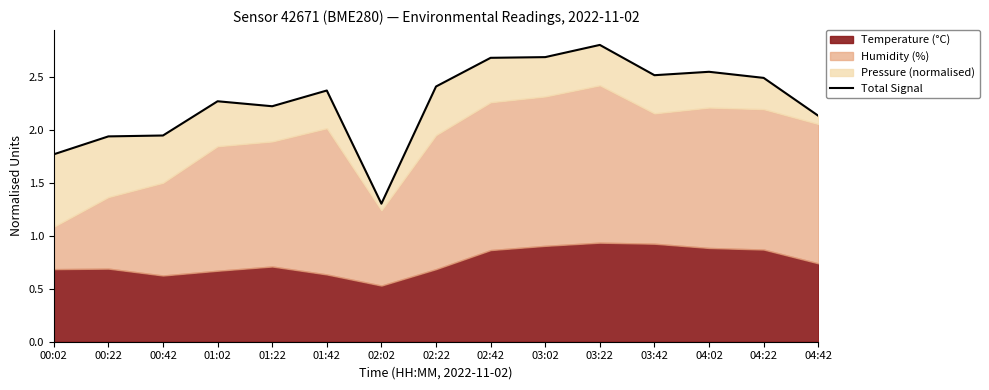

Reading left to right, extract all data points from this chart.

00:02=1.8	00:22=1.9	00:42=1.9	01:02=2.3	01:22=2.2	01:42=2.4	02:02=1.3	02:22=2.4	02:42=2.7	03:02=2.7	03:22=2.8	03:42=2.5	04:02=2.5	04:22=2.5	04:42=2.1